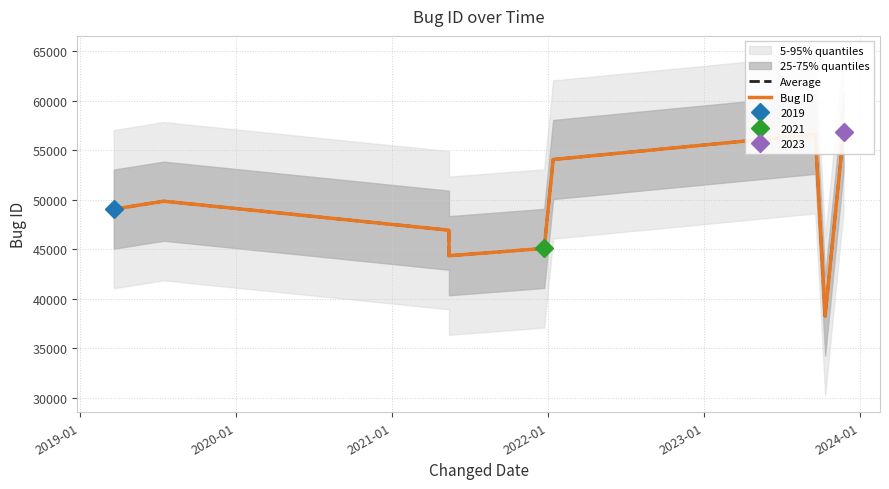

Does the chart have visible grid lines?

Yes